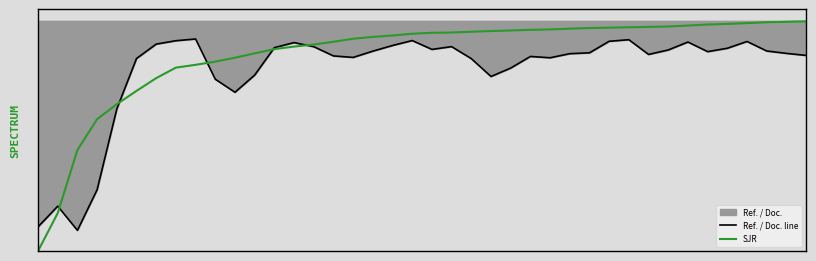

Is it true that Ref. / Doc. line equals 1.2 at 25?

False